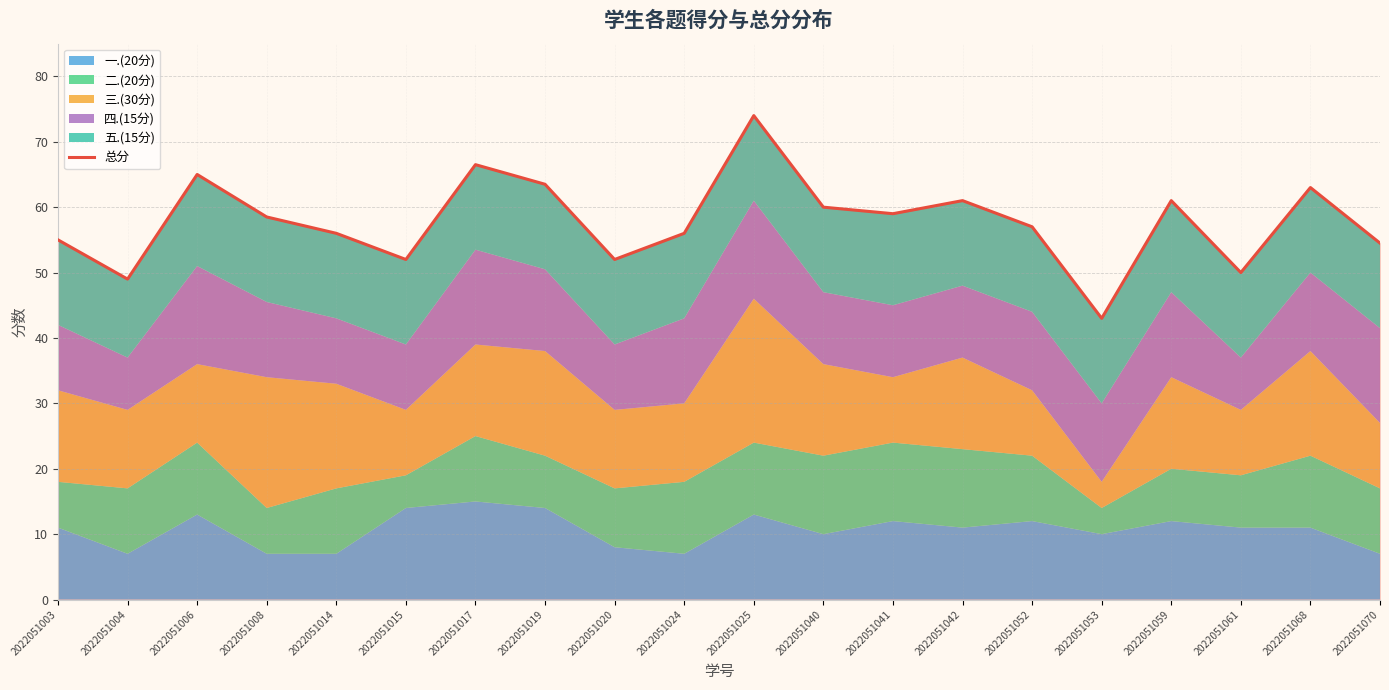

How many lines are shown in the chart?

1